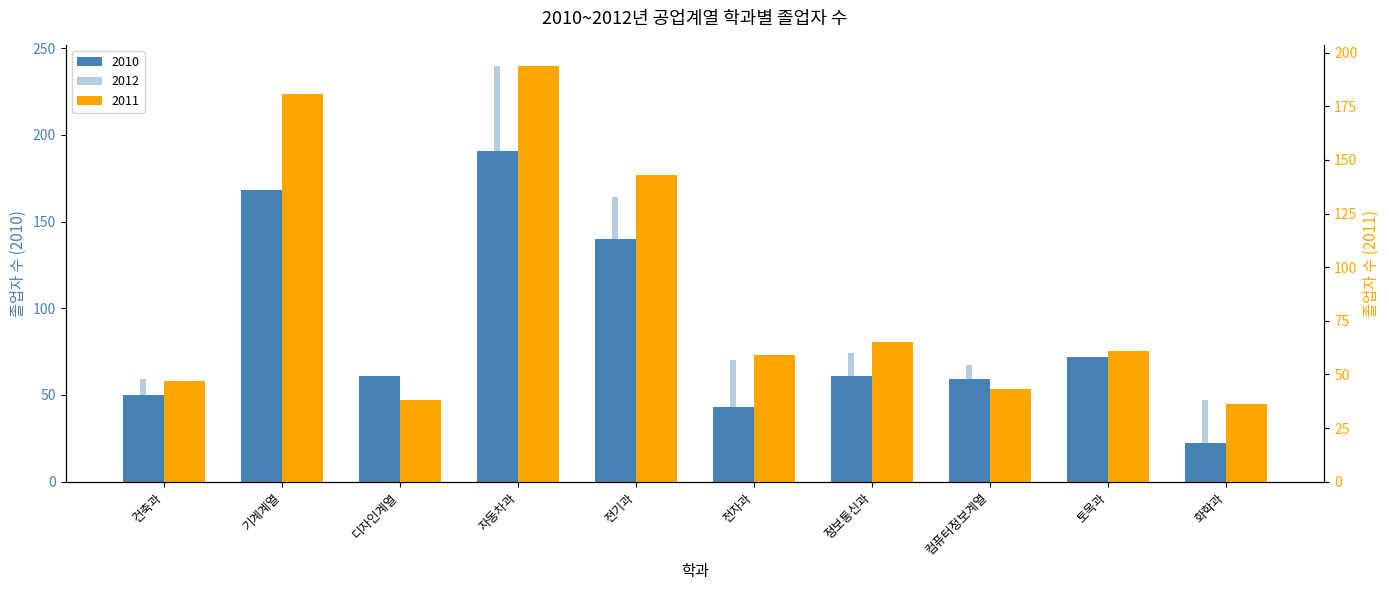

How many bars are there in each group?

3